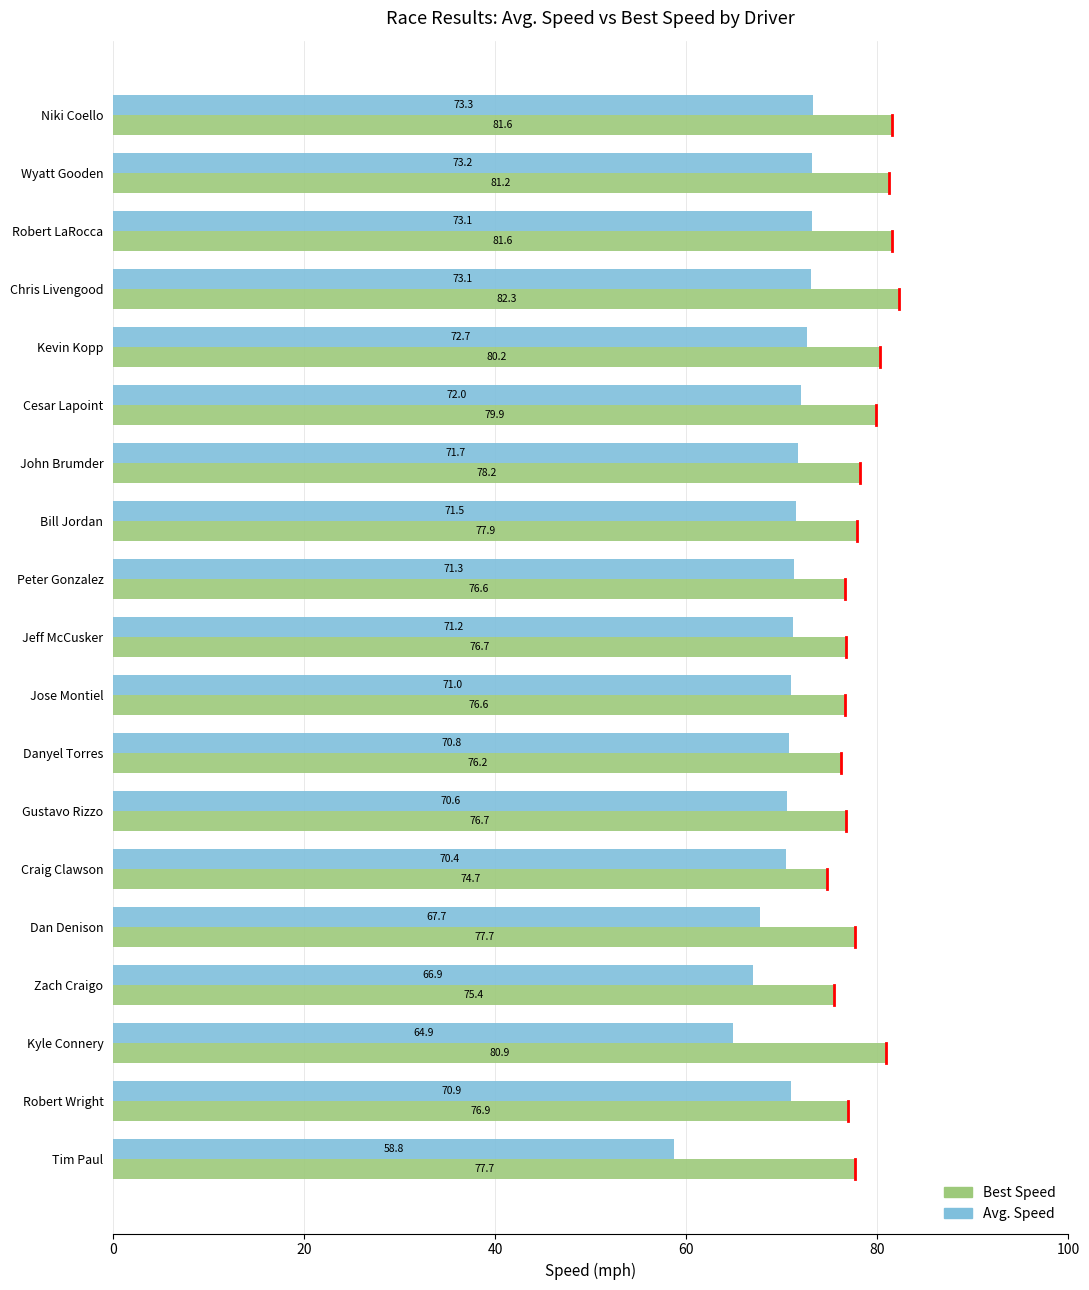

Which series changed the most between Peter Gonzalez and Gustavo Rizzo?

Avg. Speed